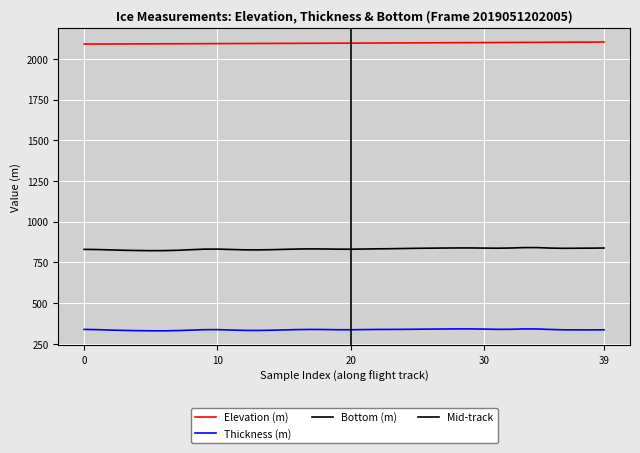

Between 30 and 11, which is larger?

30